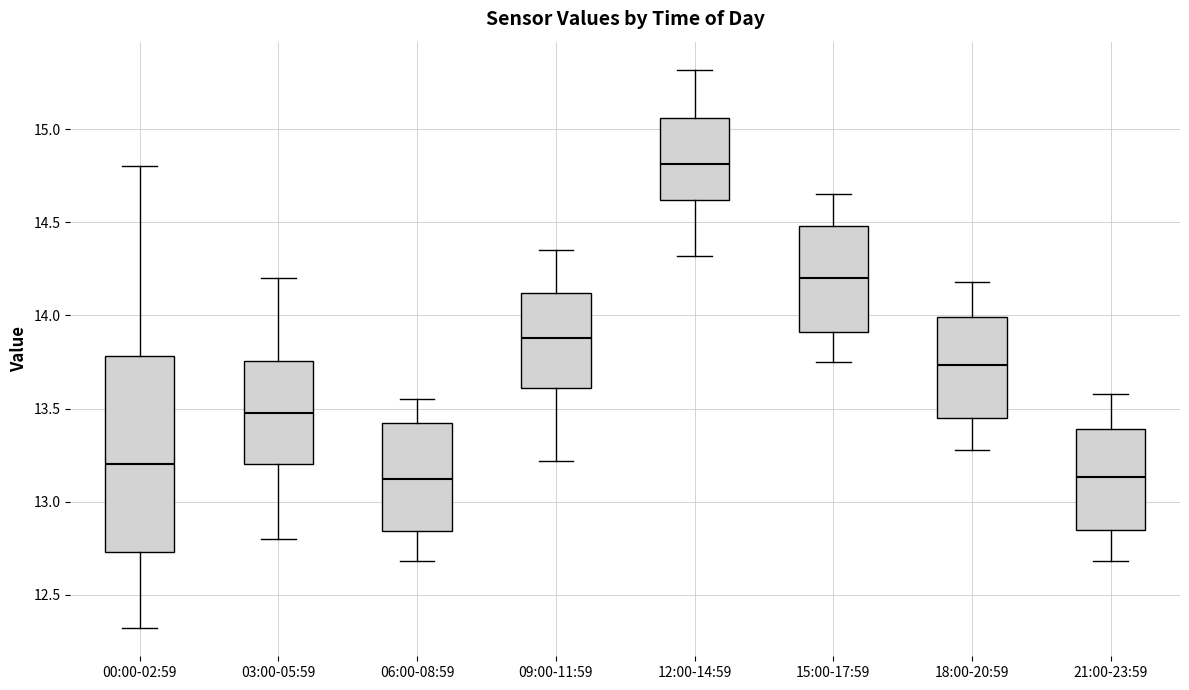

Reading left to right, transcribe this box plot: for each box, give where its median line is, the range the box spans, and where its two whiskers end, as read against the y-axis. The values are not printed on the chart, so give them approximately, as read against the axis.

00:00-02:59: median 13.20, box 12.75 to 13.80, whiskers 12.30 to 14.80
03:00-05:59: median 13.50, box 13.20 to 13.75, whiskers 12.80 to 14.20
06:00-08:59: median 13.10, box 12.85 to 13.40, whiskers 12.70 to 13.55
09:00-11:59: median 13.90, box 13.60 to 14.10, whiskers 13.20 to 14.35
12:00-14:59: median 14.80, box 14.60 to 15.05, whiskers 14.30 to 15.30
15:00-17:59: median 14.20, box 13.90 to 14.50, whiskers 13.75 to 14.65
18:00-20:59: median 13.75, box 13.45 to 14.00, whiskers 13.30 to 14.20
21:00-23:59: median 13.15, box 12.85 to 13.40, whiskers 12.70 to 13.60